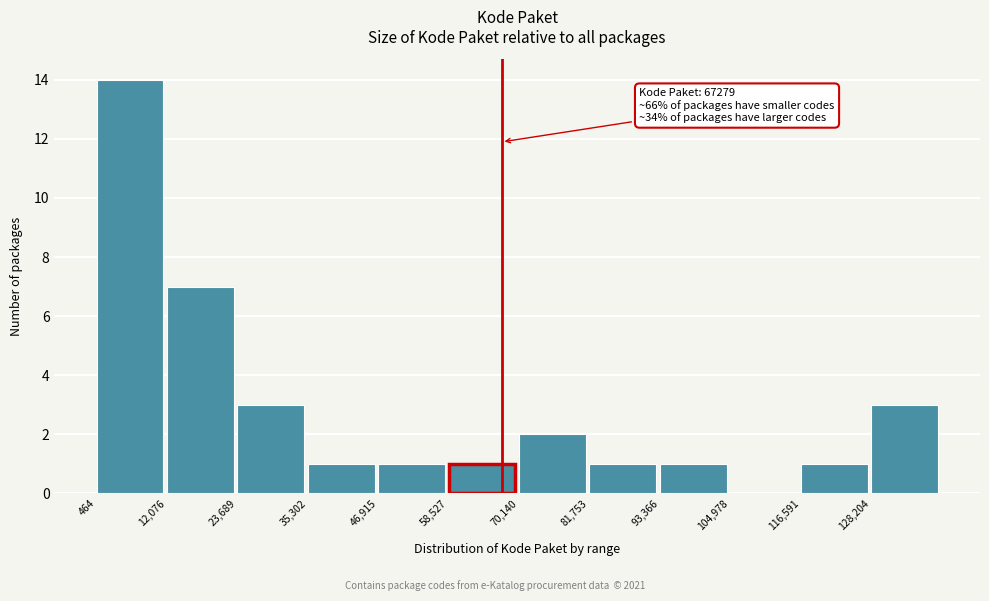

Over which range of the x-axis is the bar tallest?

0 to 12000